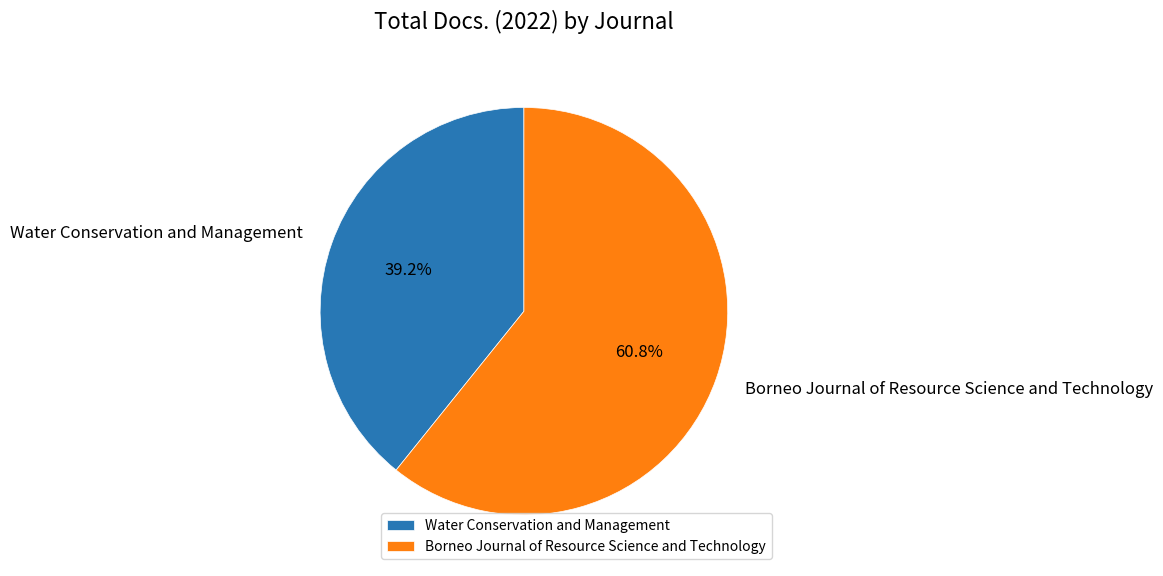

How many segments does this pie chart have?

2